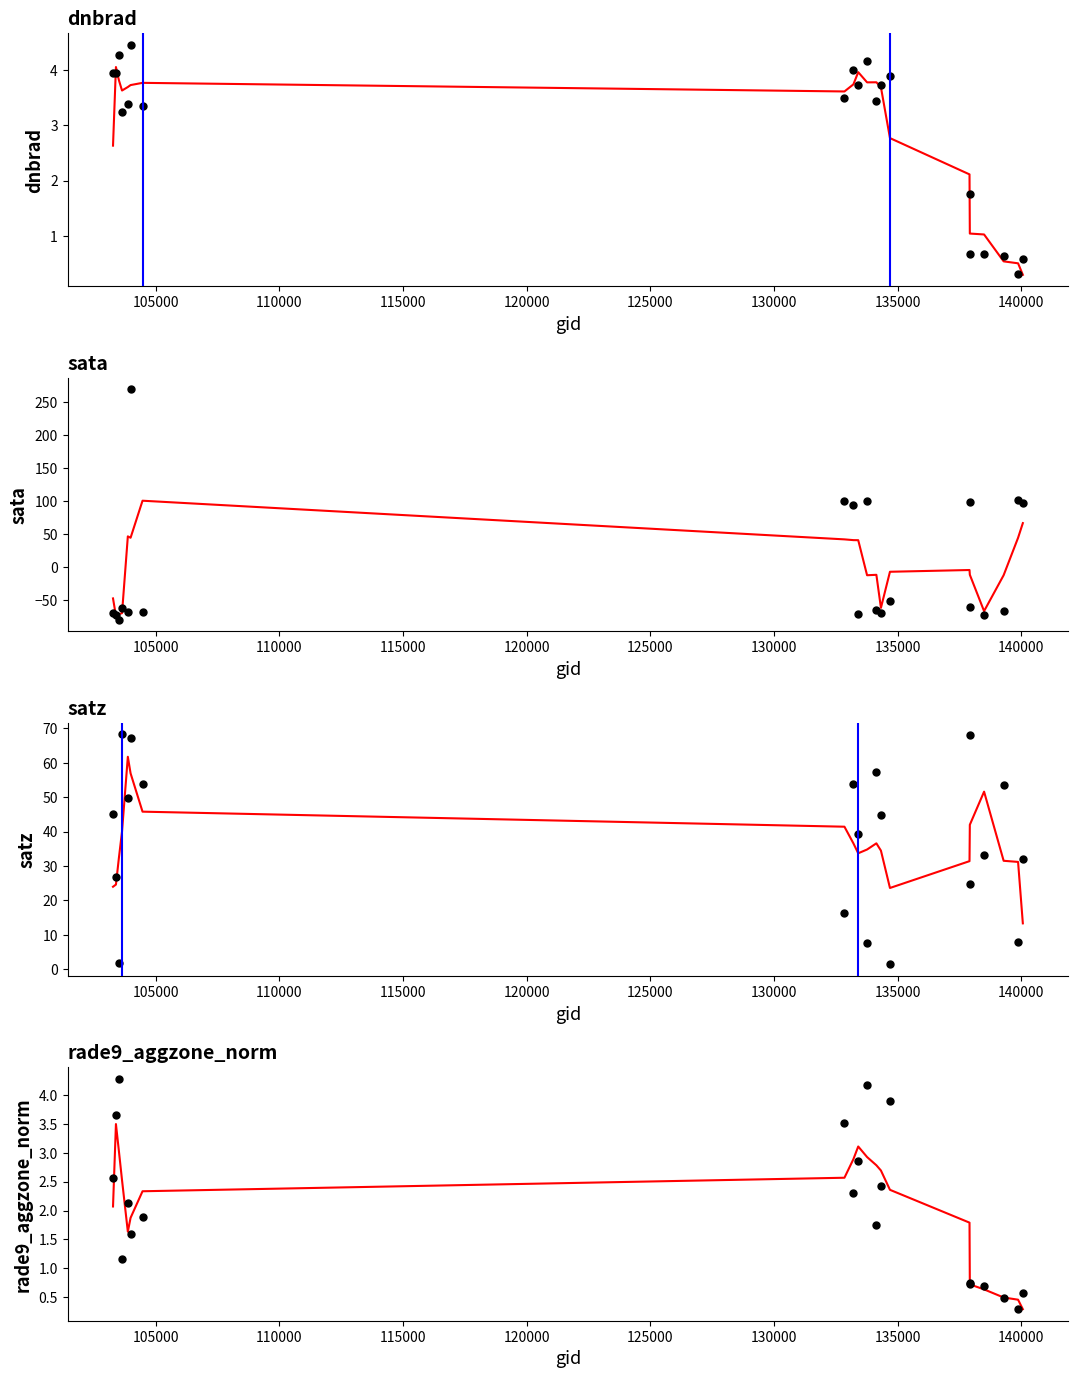

At which category is the sum across all series the highest?

103988